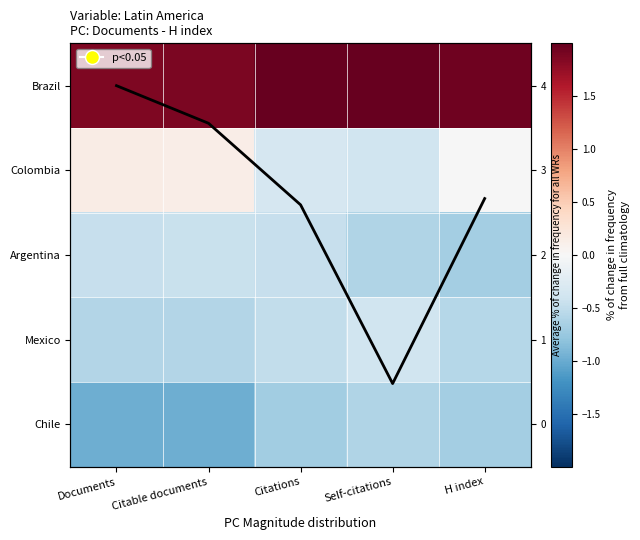

Where does the Colombia series first go above 0?

Documents